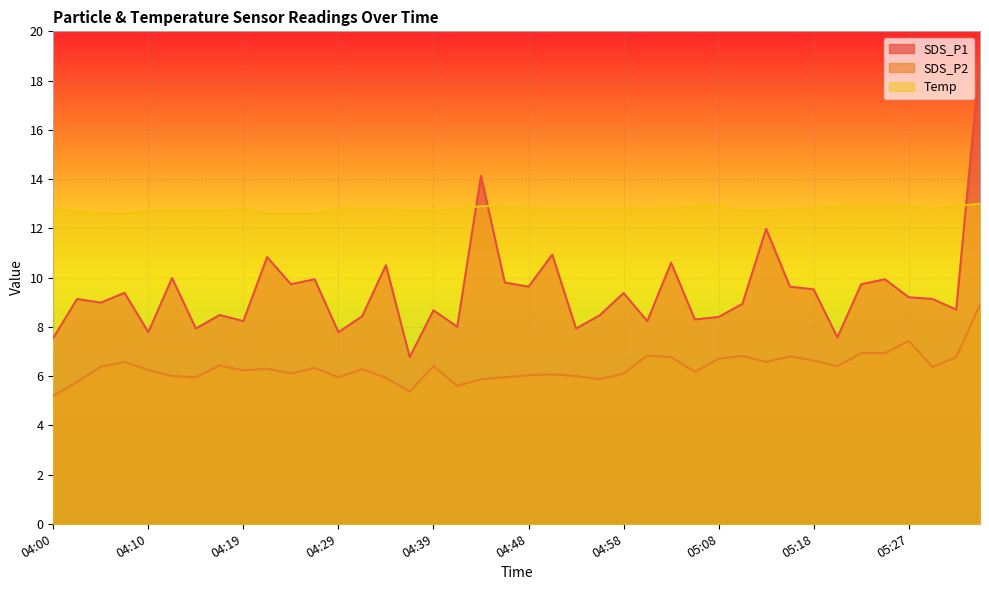

The value of SDS_P1 at 04:14 is 12.8. True or false?

False